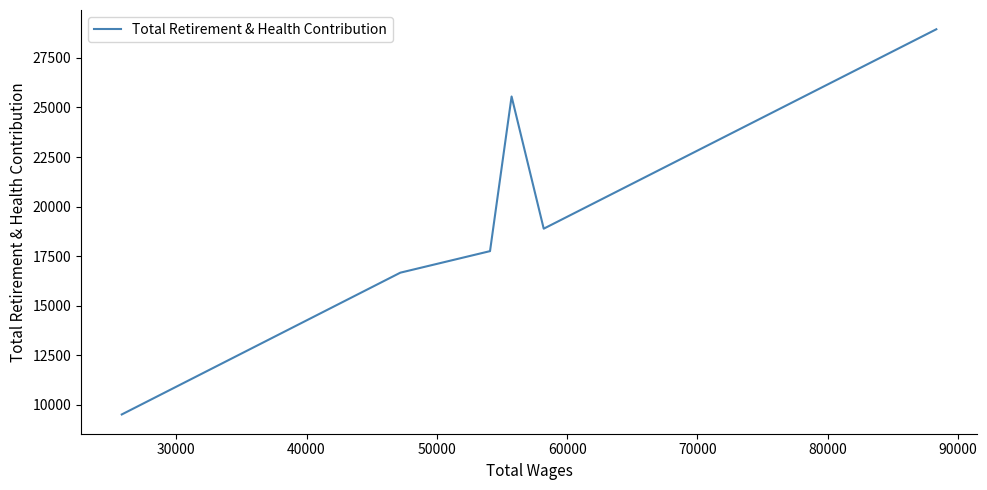

What is the average value?

19553